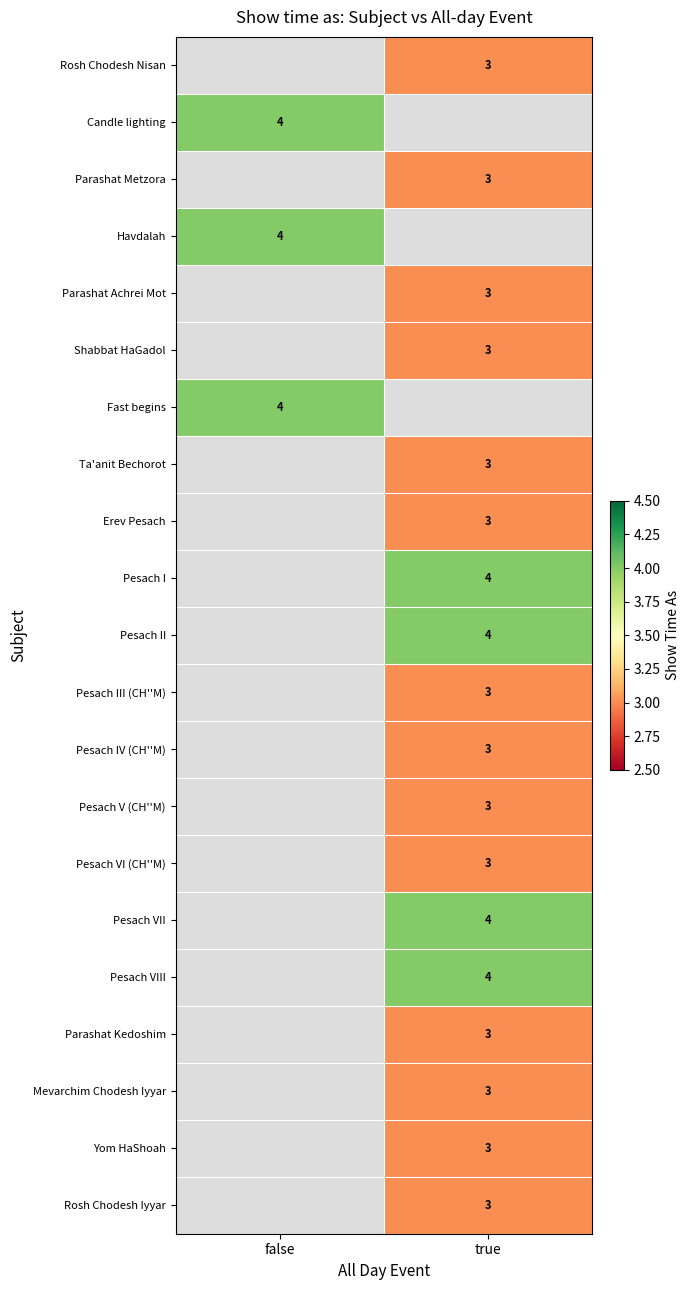

The Pesach IV (CH''M) series shows 5 at true. True or false?

False